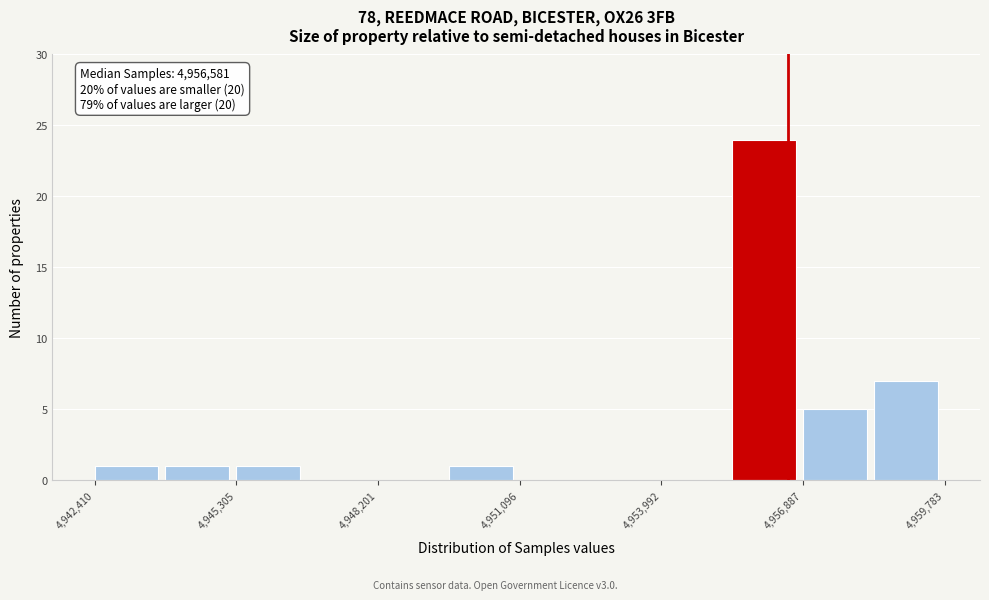

Around what value on the x-axis is the tallest bar? Give the approximate position of its centre, as read against the axis.

4956000